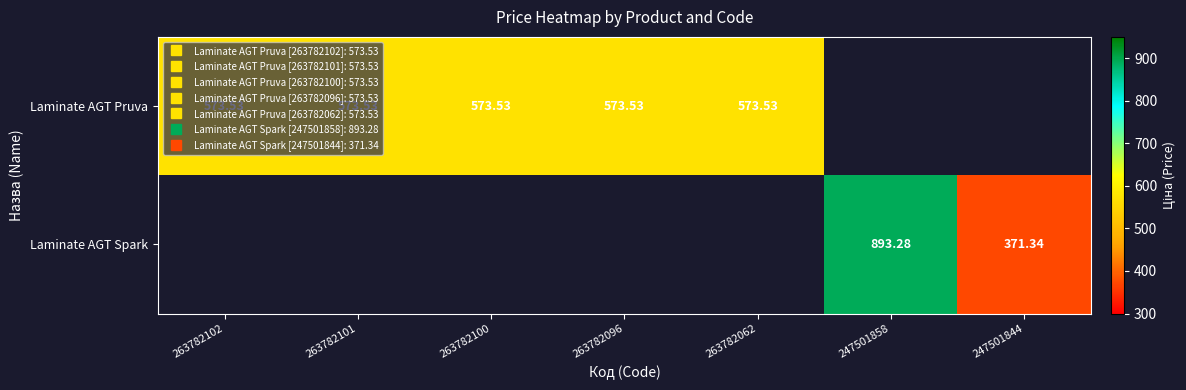

How many values in Laminate AGT Pruva are above zero?

5